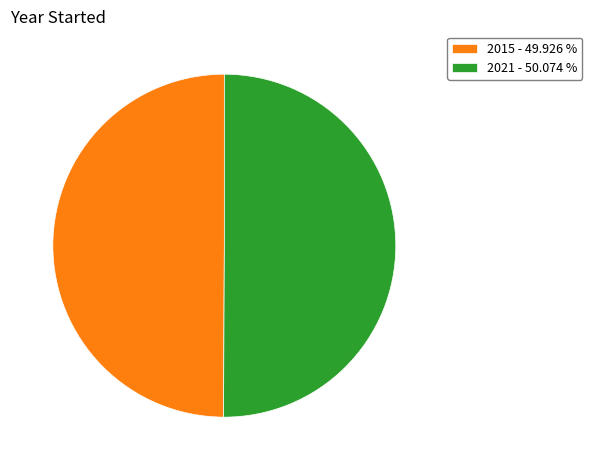

What is the ratio of the value at 2021 - 50.074 % to the value at 2015 - 49.926 %?

1.0